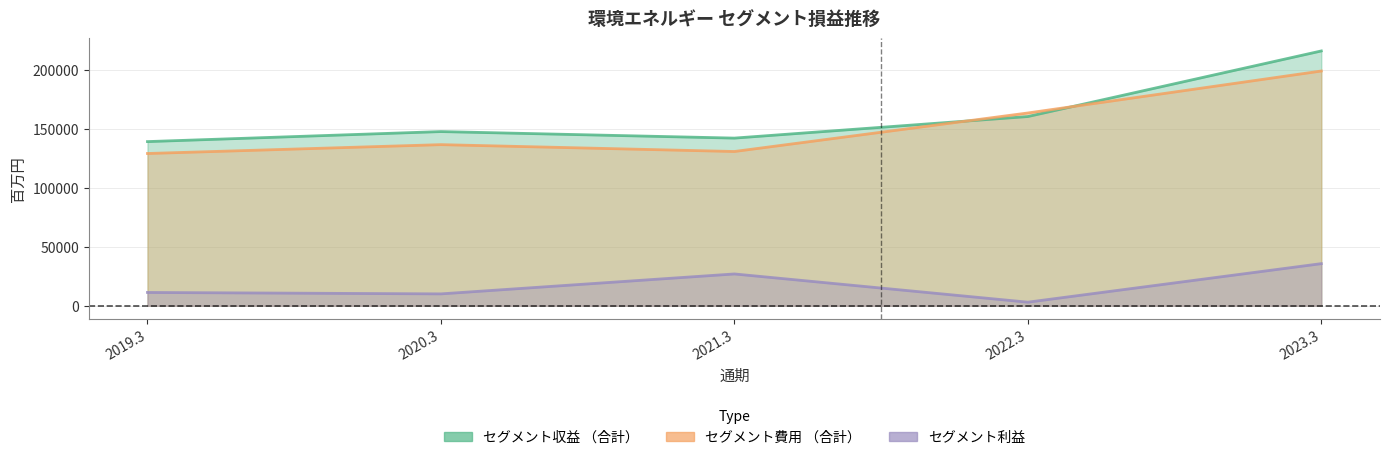

The セグメント収益 （合計） series shows 196317 at 2021.3. True or false?

False